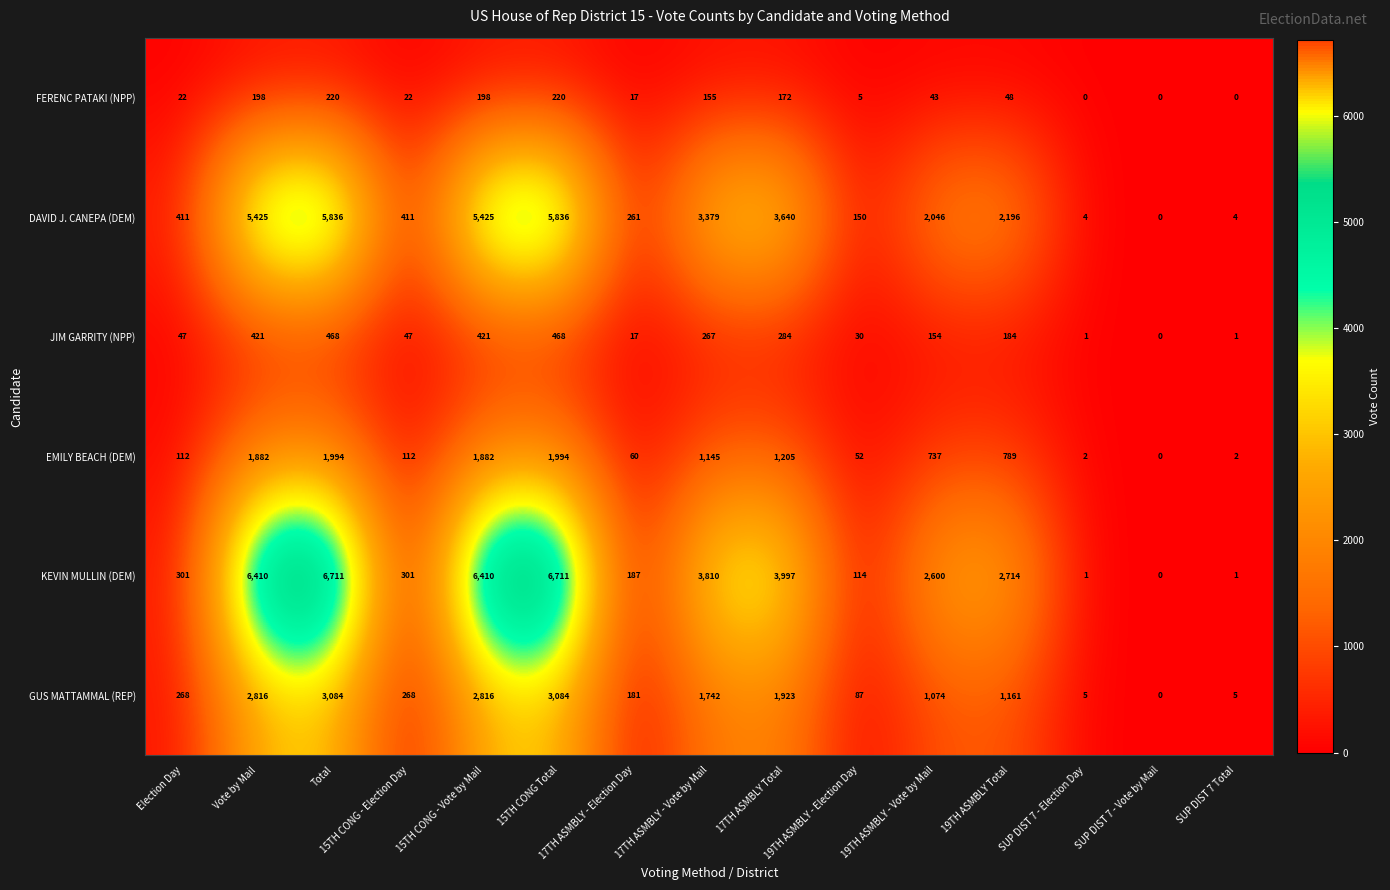

What is the spread (max minus min) of values at Vote by Mail?

6212